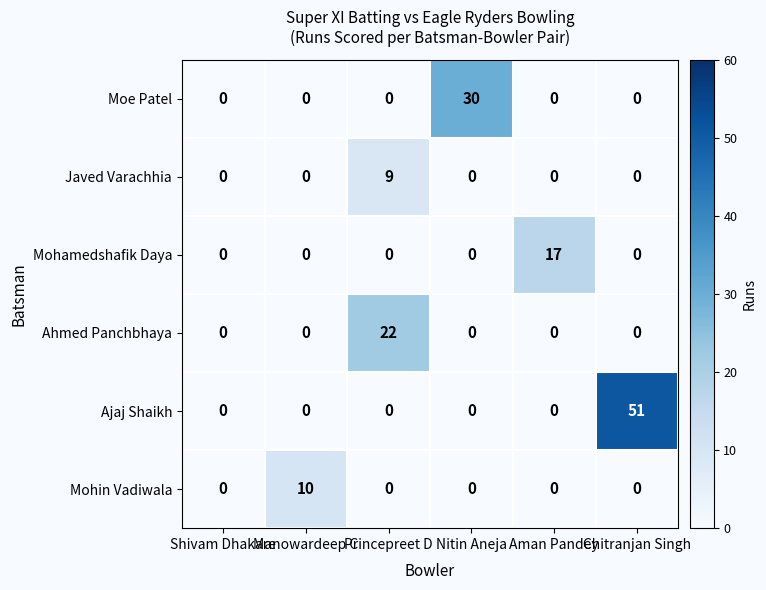

At which category is the sum across all series the highest?

Chitranjan Singh